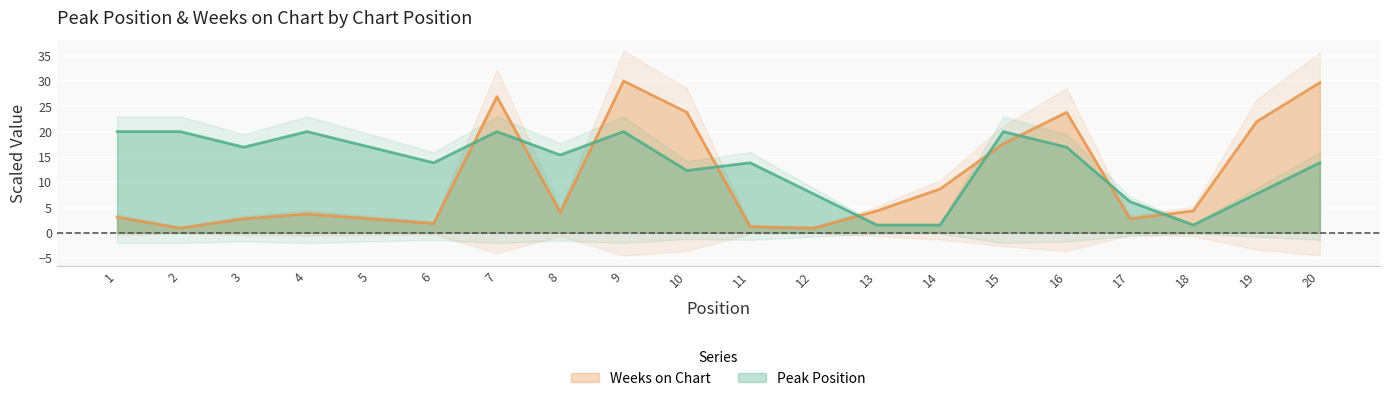

Which category has the lowest value in the Weeks on Chart series?

2